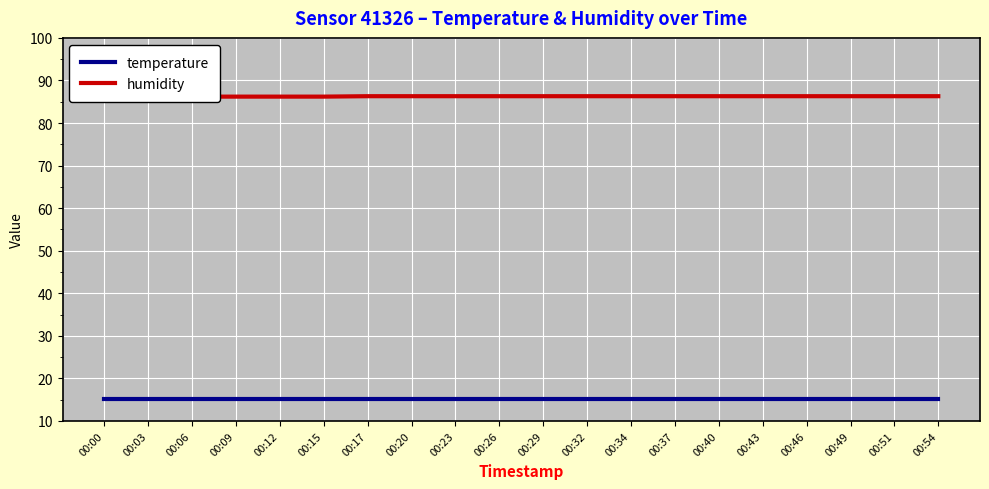

What is the value of the humidity point at the 3rd from the left?

86.2